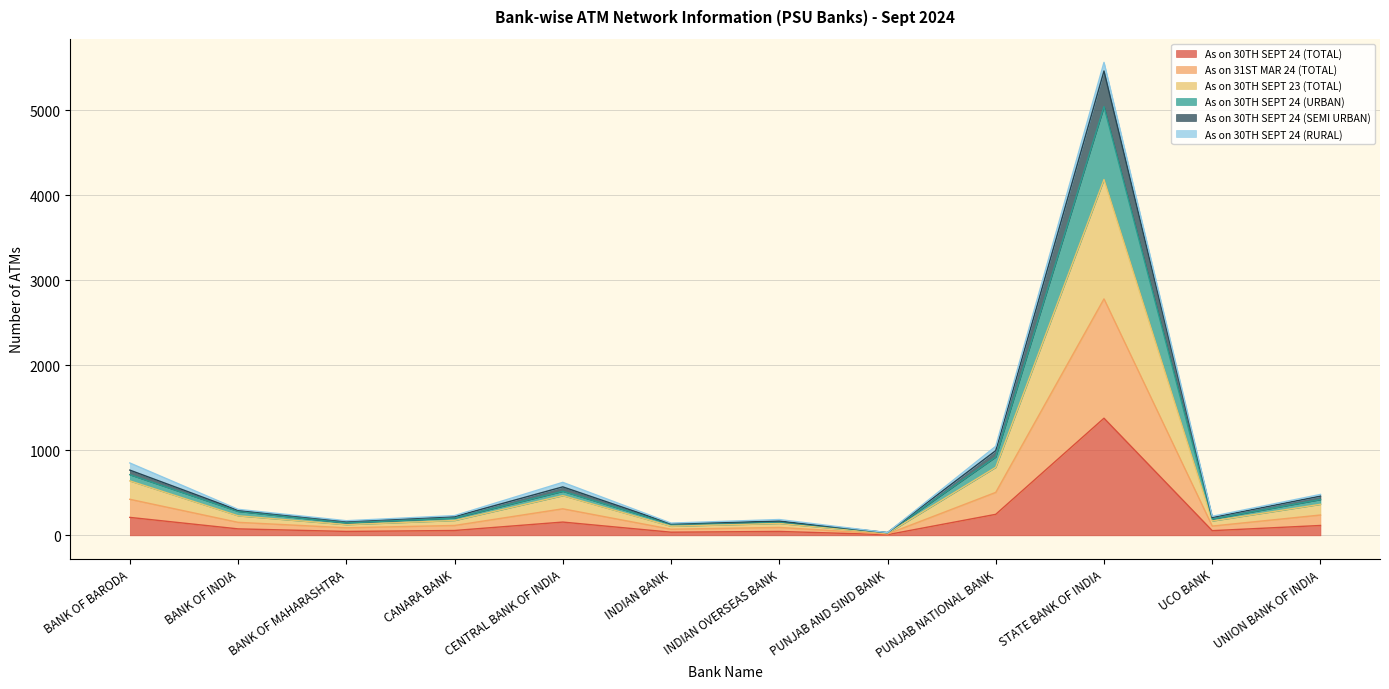

At which label does As on 30TH SEPT 24 (TOTAL) reach its peak?

STATE BANK OF INDIA